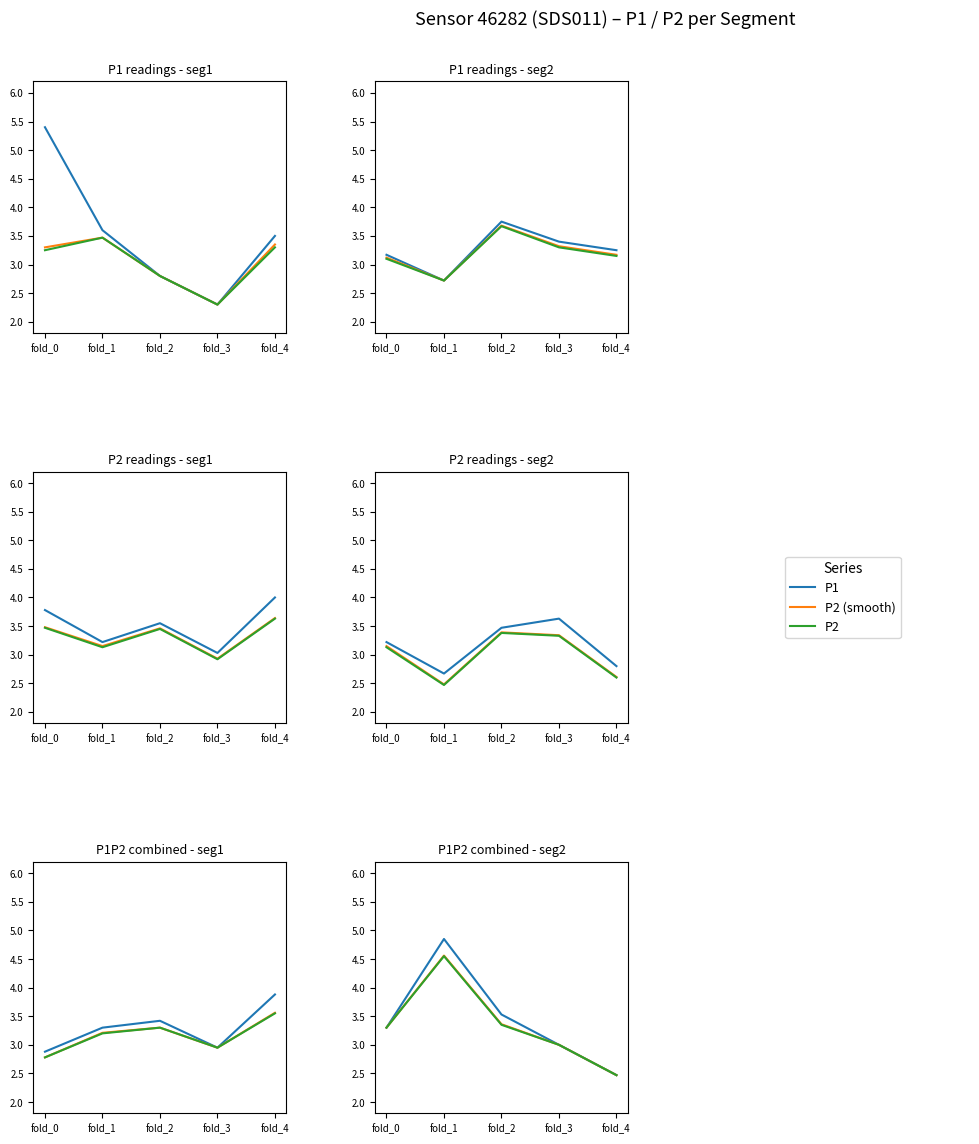

How many values in the P2 series exceed 3?

3